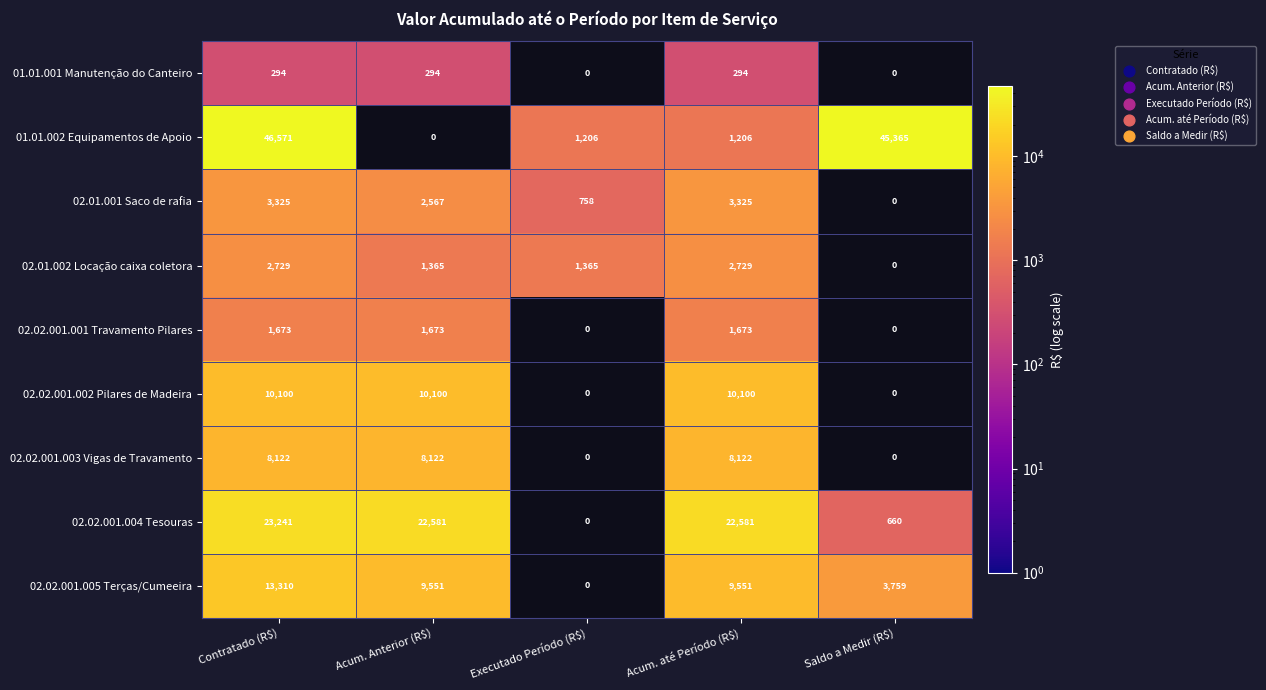

The 02.01.001 Saco de rafia series shows 220 at Executado Período (R$). True or false?

False